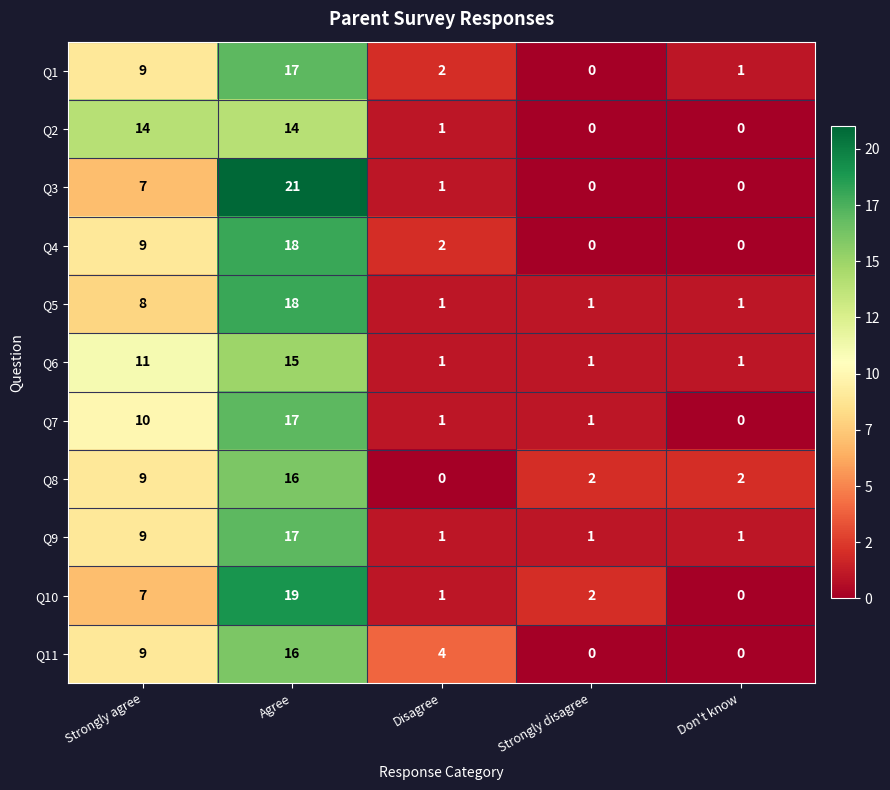

What is the difference between the second highest and minimum values in the Q9 series?

8